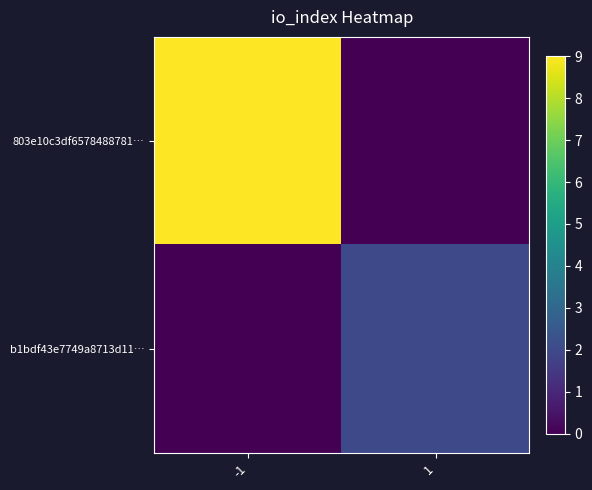

Rank the series by their average value, from lowest to highest.

b1bdf43e7749a8713d11…, 803e10c3df6578488781…